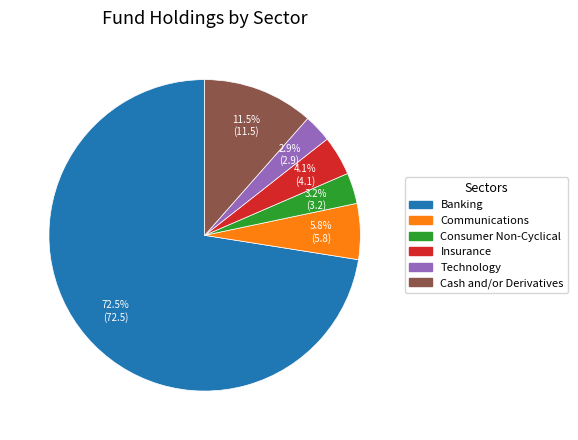

What is the largest slice in the pie chart?

Banking